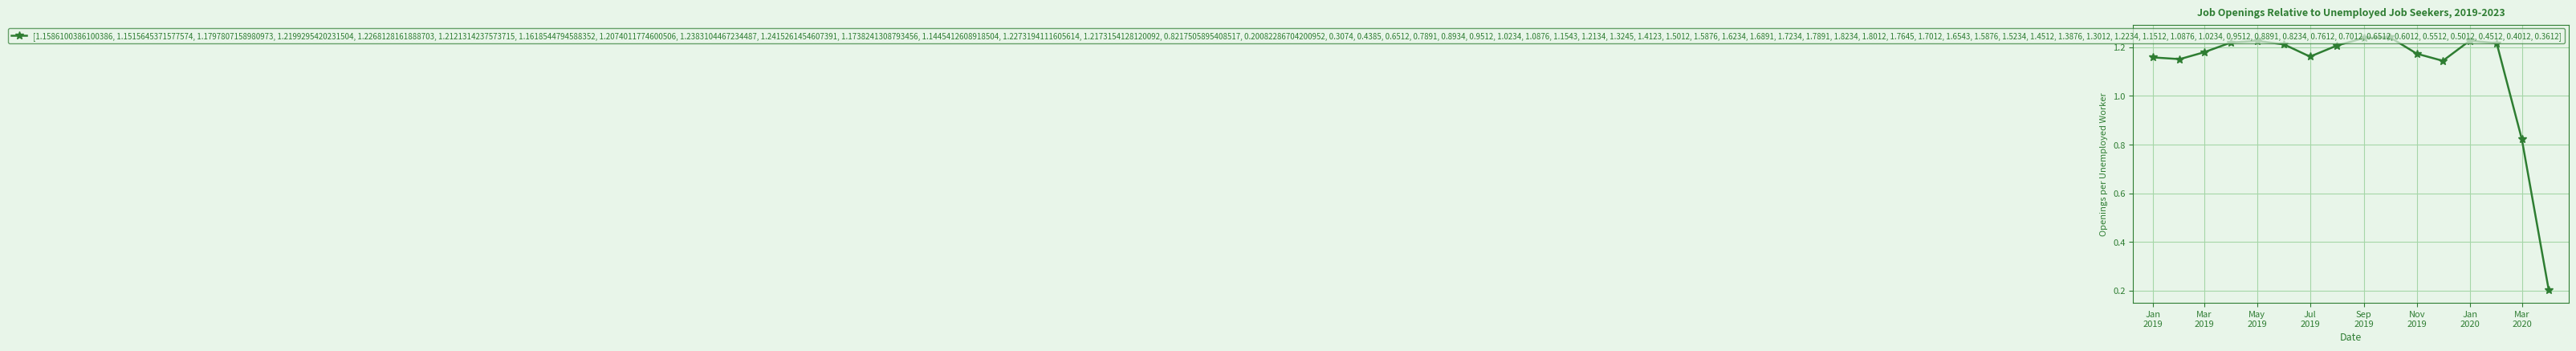

Count the values in the range 1 to 2.

14